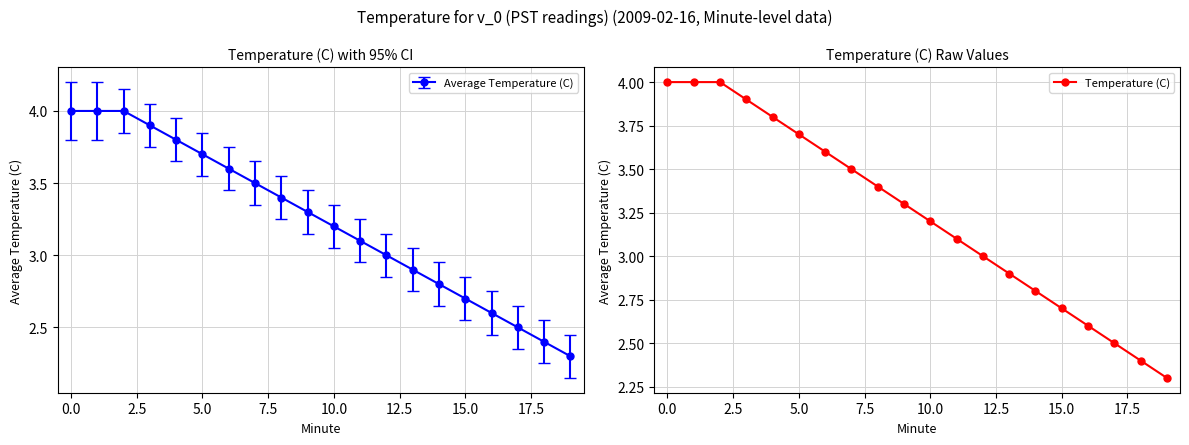

What is the difference between the maximum and second lowest values?

1.6